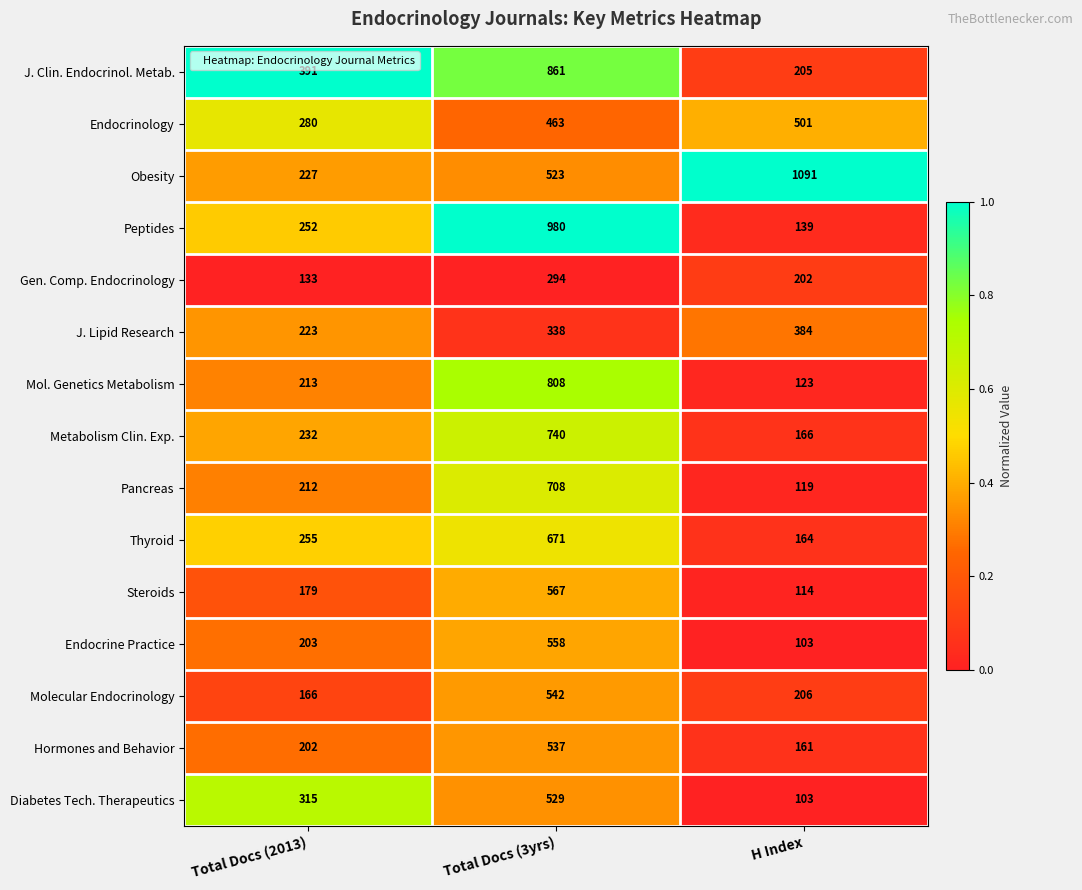

What is the sum of the Thyroid values at Total Docs (3yrs) and Total Docs (2013)?

926